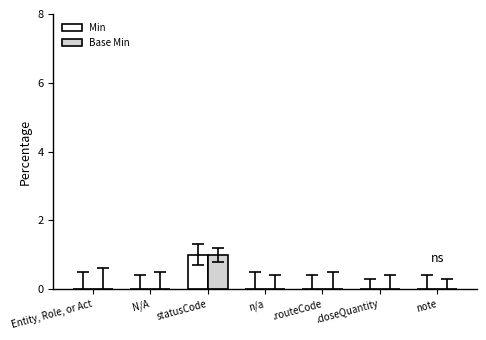

At which label does Base Min reach its peak?

statusCode